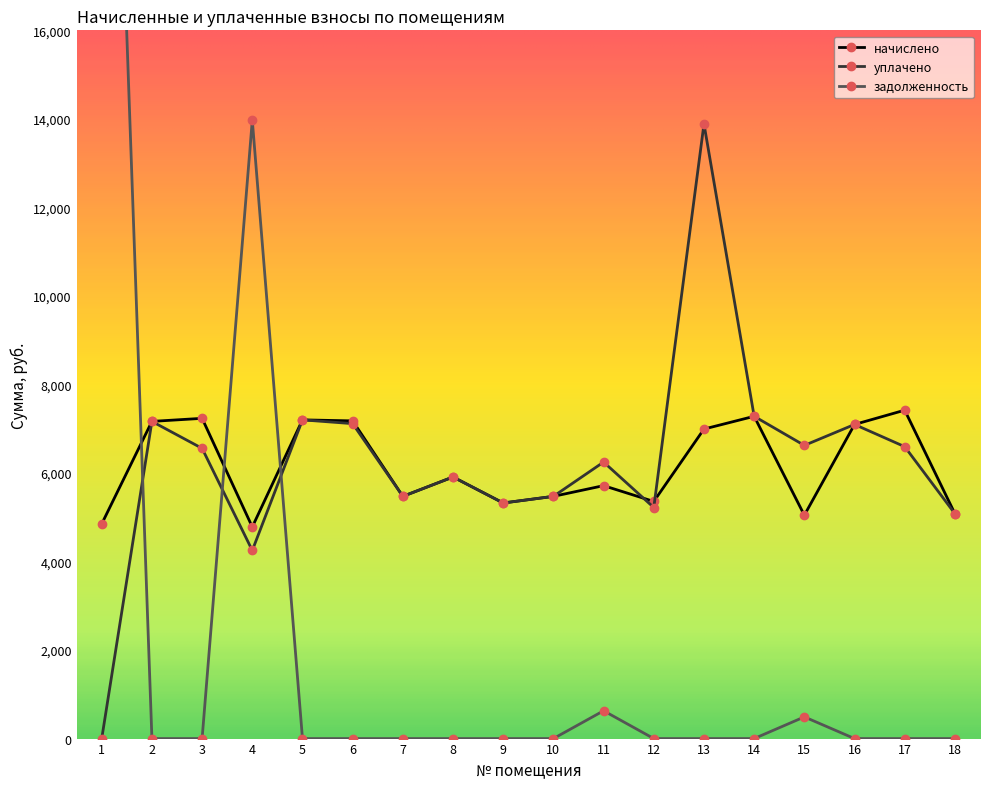

What is the total value across all series at 16?

14192.6